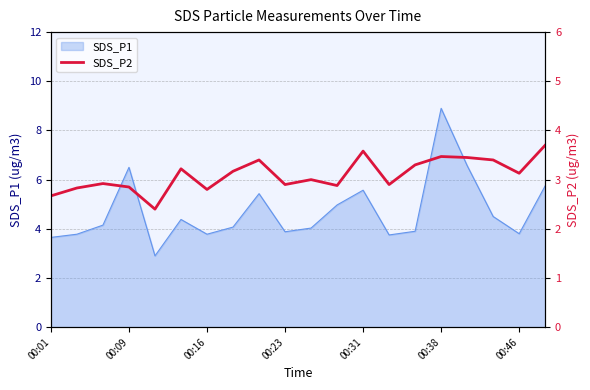

True or false: SDS_P1 has a value of 1.1 at 00:46.

False